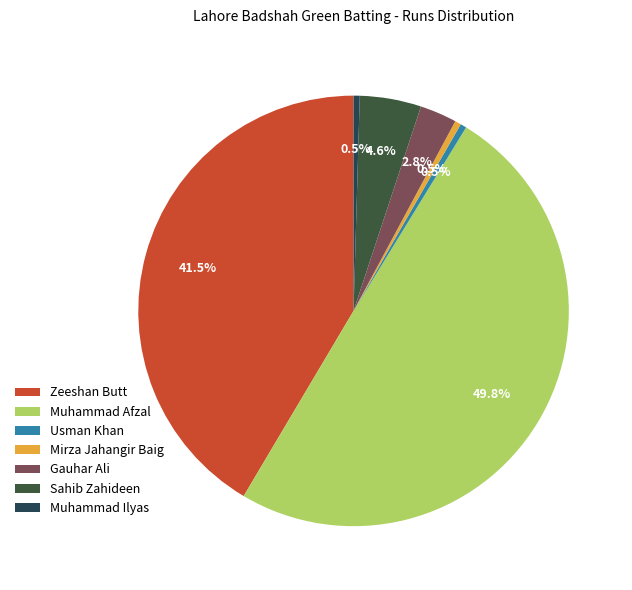

Count the number of slices in the pie.

7